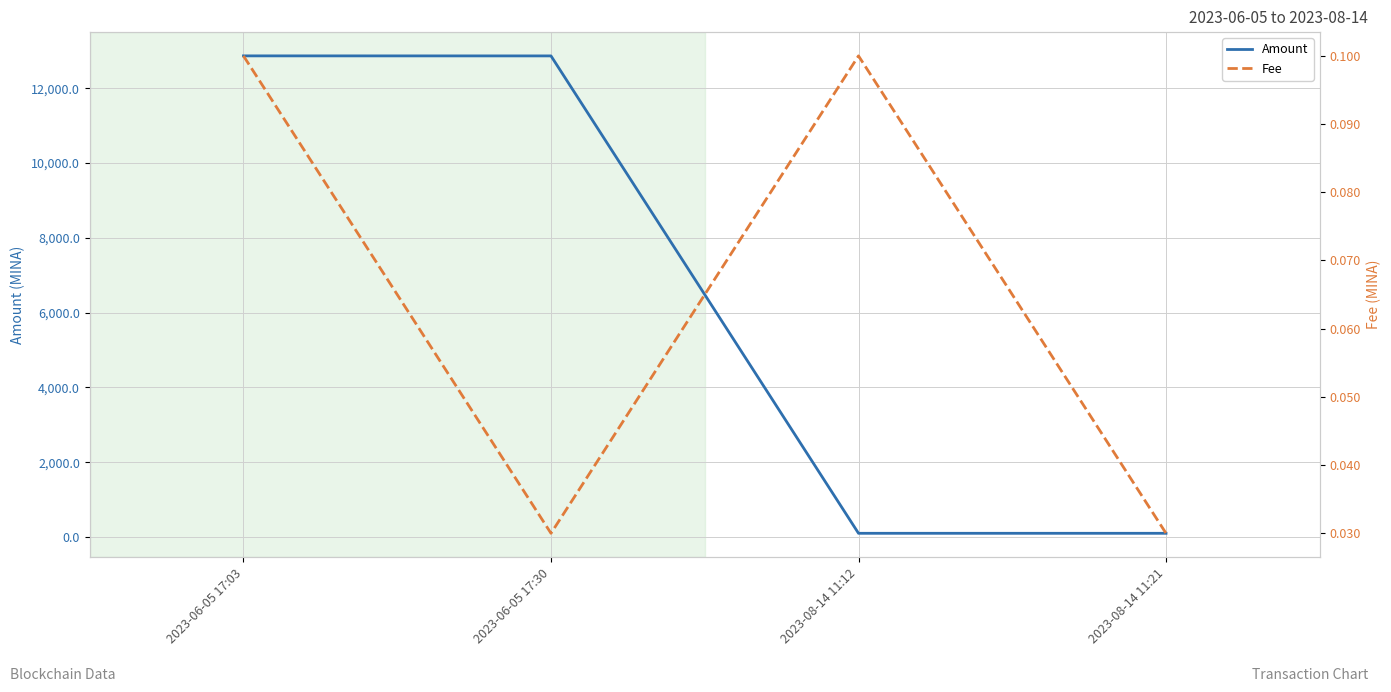

Reading right to left, what are all the values shown in this chart?

Amount: 2023-08-14 11:21=101.2	2023-08-14 11:12=101.2	2023-06-05 17:30=12864.9	2023-06-05 17:03=12866.0
Fee: 2023-08-14 11:21=0.0	2023-08-14 11:12=0.1	2023-06-05 17:30=0.0	2023-06-05 17:03=0.1